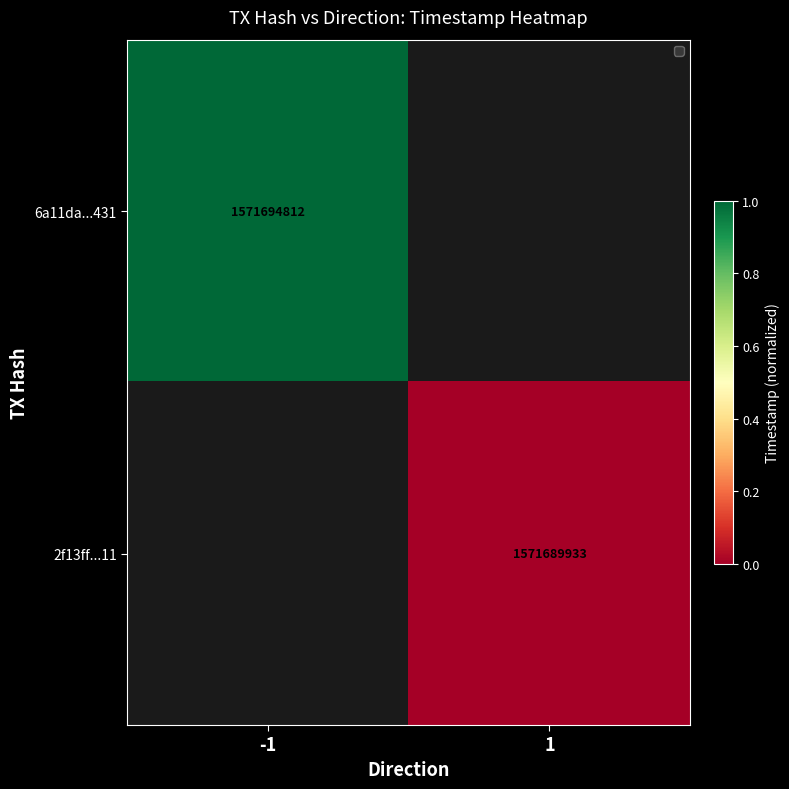

Is the value of 6a11da...431 at -1 greater than the value of 2f13ff...11 at 1?

Yes